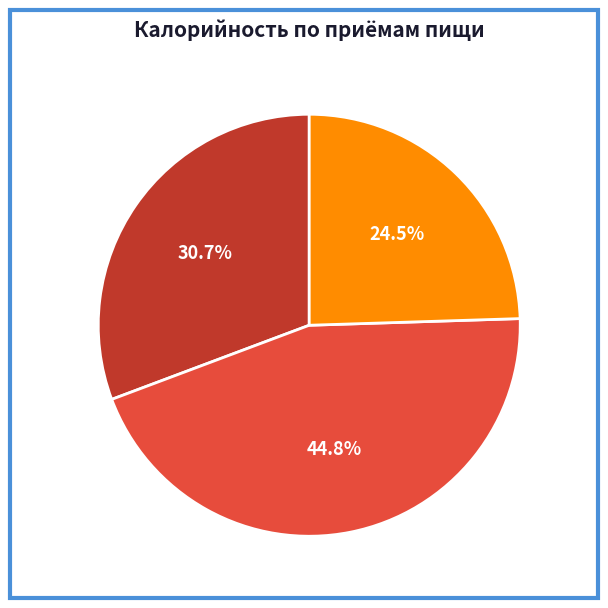

Do Полдник and Обед together represent more than half of the pie?

Yes